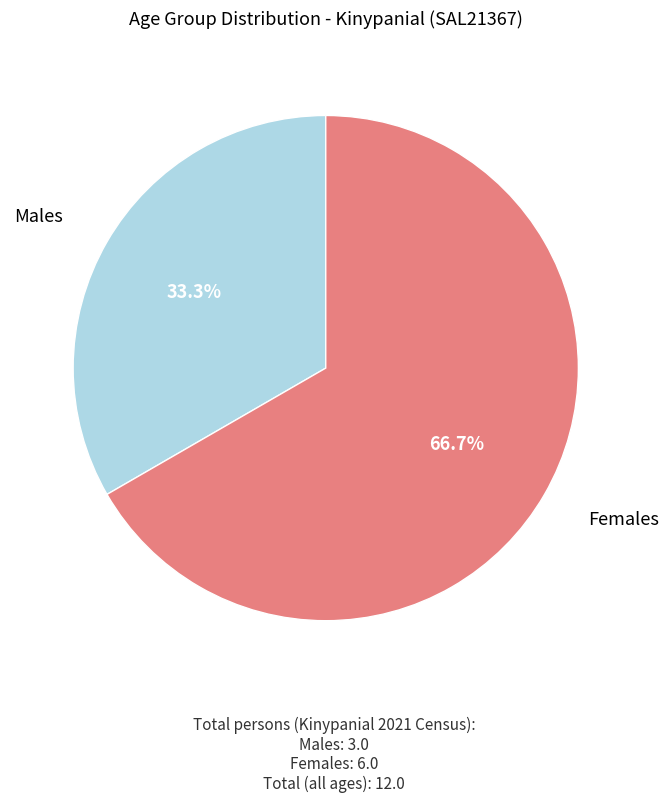

How many slices are in this pie chart?

2